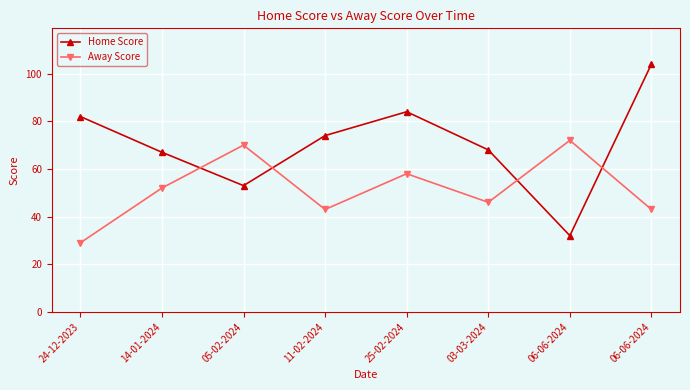

What is the label of the 6th point from the left?

03-03-2024